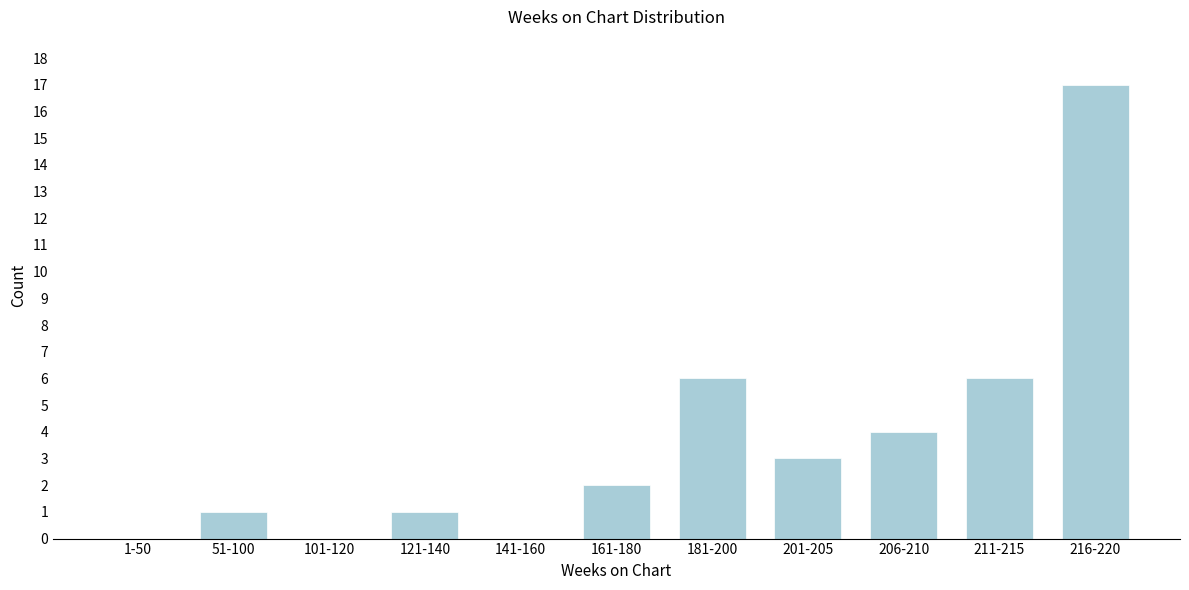

Reading left to right, list all the values displayed in this chart.

1-50=0	51-100=1	101-120=0	121-140=1	141-160=0	161-180=2	181-200=6	201-205=3	206-210=4	211-215=6	216-220=17